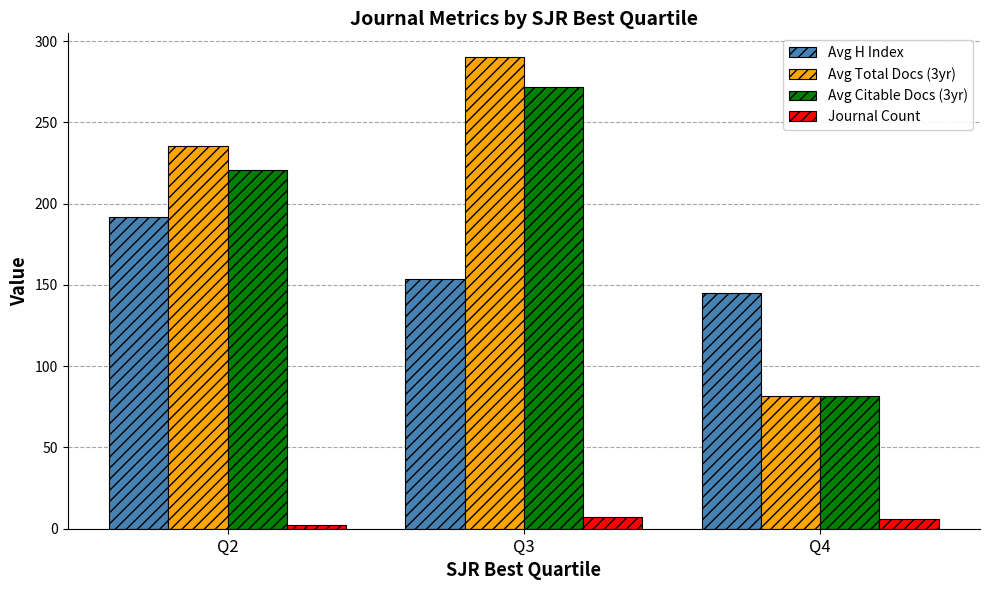

List the labels in order of Avg H Index value, largest first.

Q2, Q3, Q4